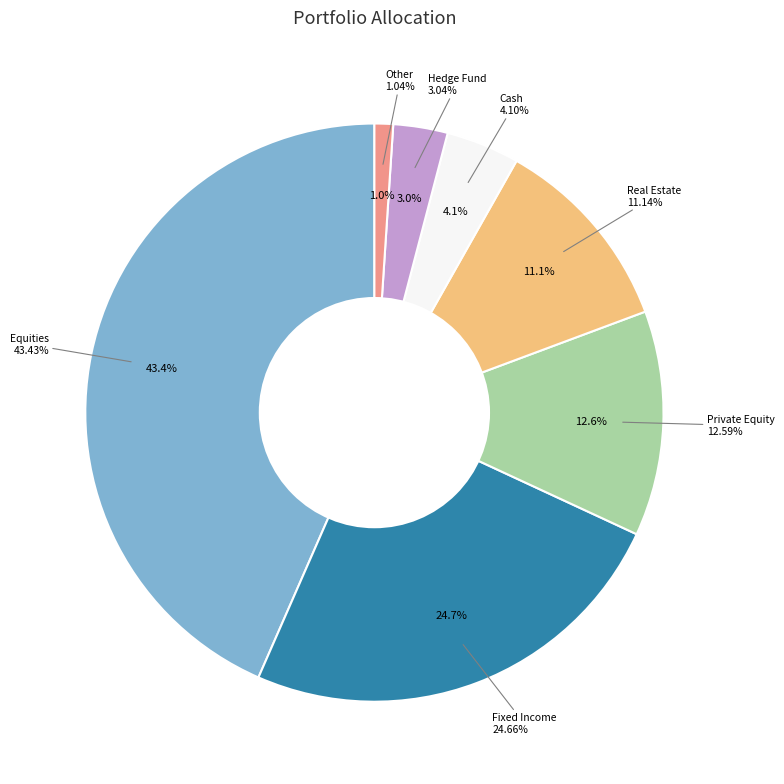

Do Cash and Commodities together represent more than half of the pie?

No